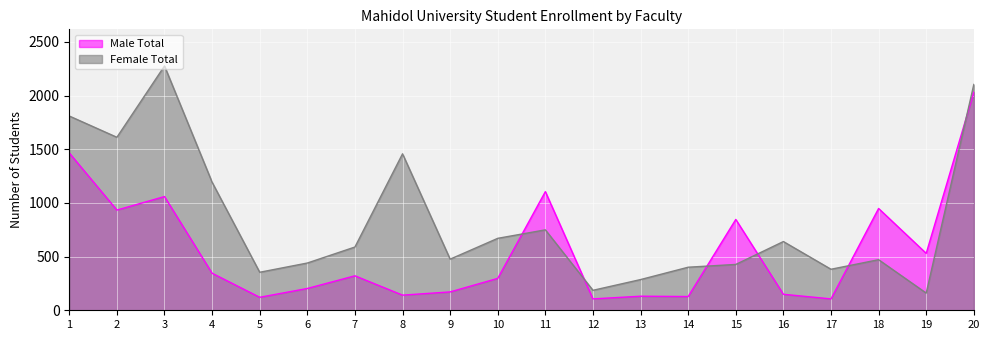

The value of Male Total at 6 is 334. True or false?

False